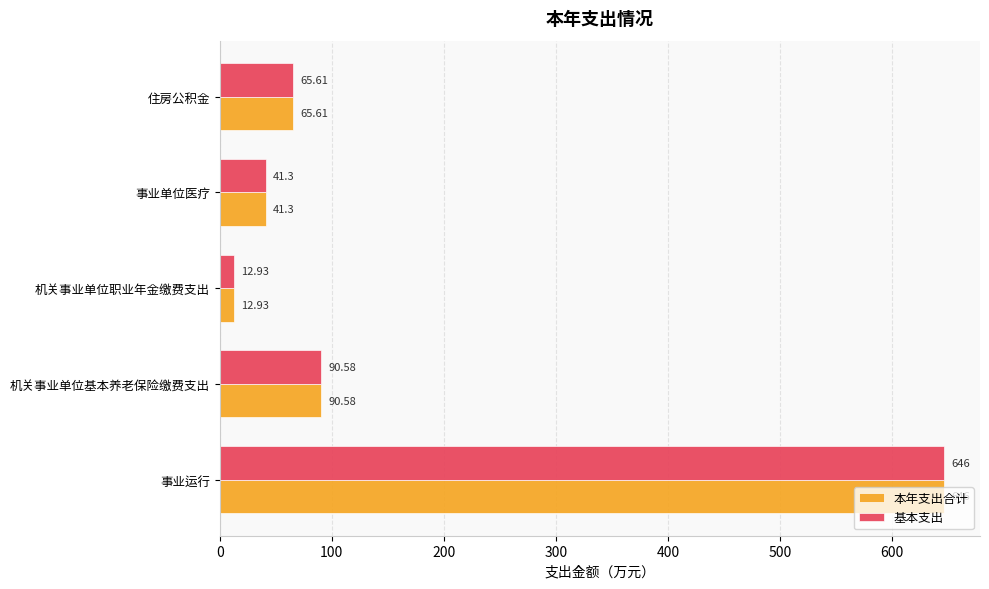

At how many categories does at least one series exceed 41?

4